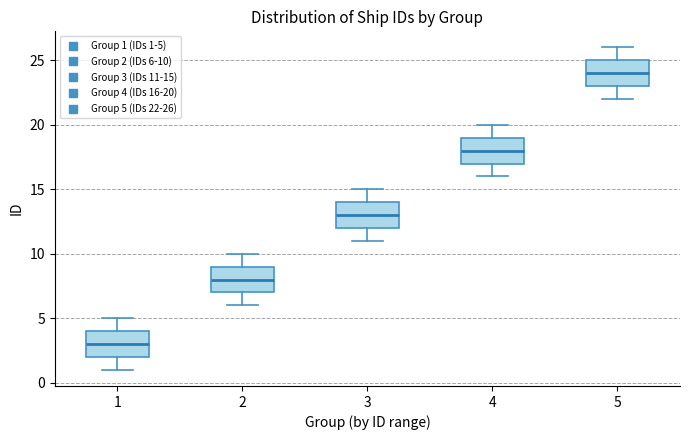

Reading left to right, transcribe this box plot: for each box, give where its median line is, the range the box spans, and where its two whiskers end, as read against the y-axis. The values are not printed on the chart, so give them approximately, as read against the axis.

1: median 3, box 2 to 4, whiskers 1 to 5
2: median 8, box 7 to 9, whiskers 6 to 10
3: median 13, box 12 to 14, whiskers 11 to 15
4: median 18, box 17 to 19, whiskers 16 to 20
5: median 24, box 23 to 25, whiskers 22 to 26